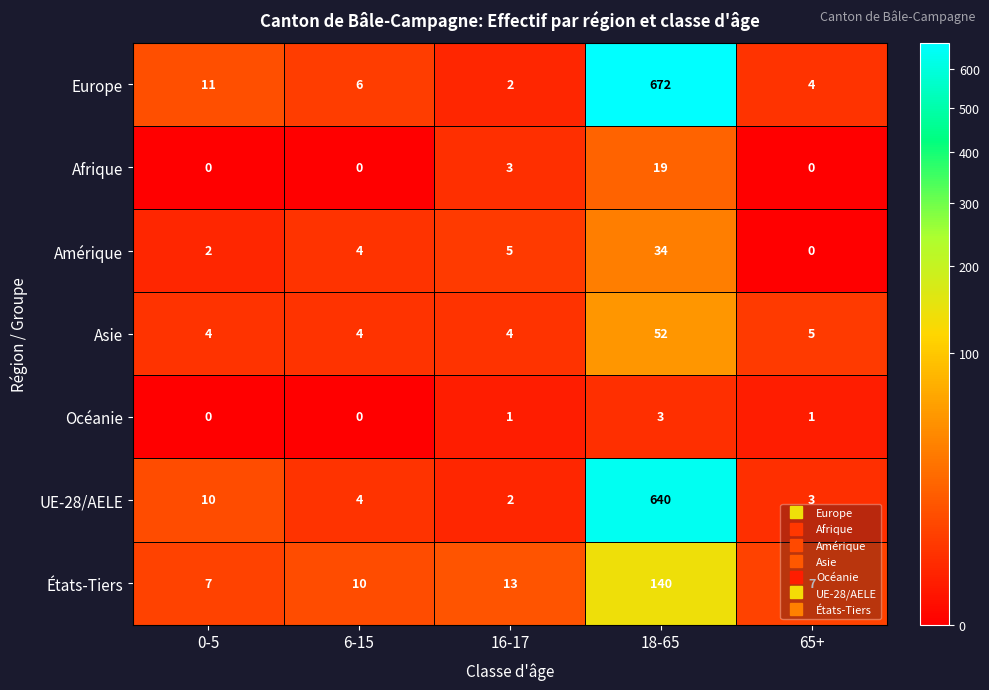

Which series has the largest range (max minus min)?

Europe